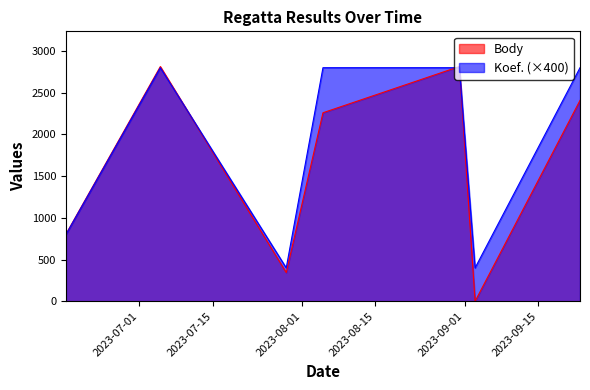

True or false: Body and Koef. cross at least once.

True